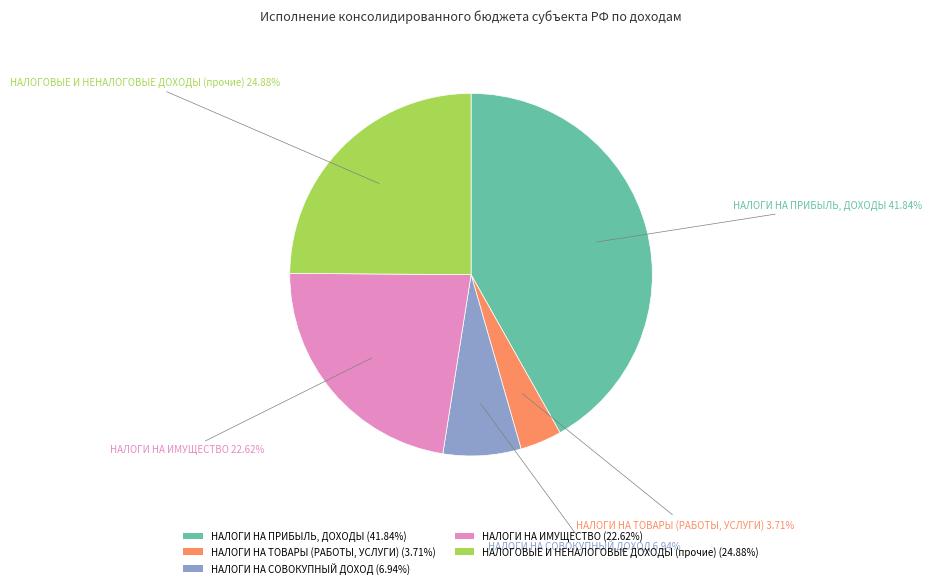

Which category has the smallest portion of the pie?

НАЛОГИ НА ТОВАРЫ (РАБОТЫ, УСЛУГИ)